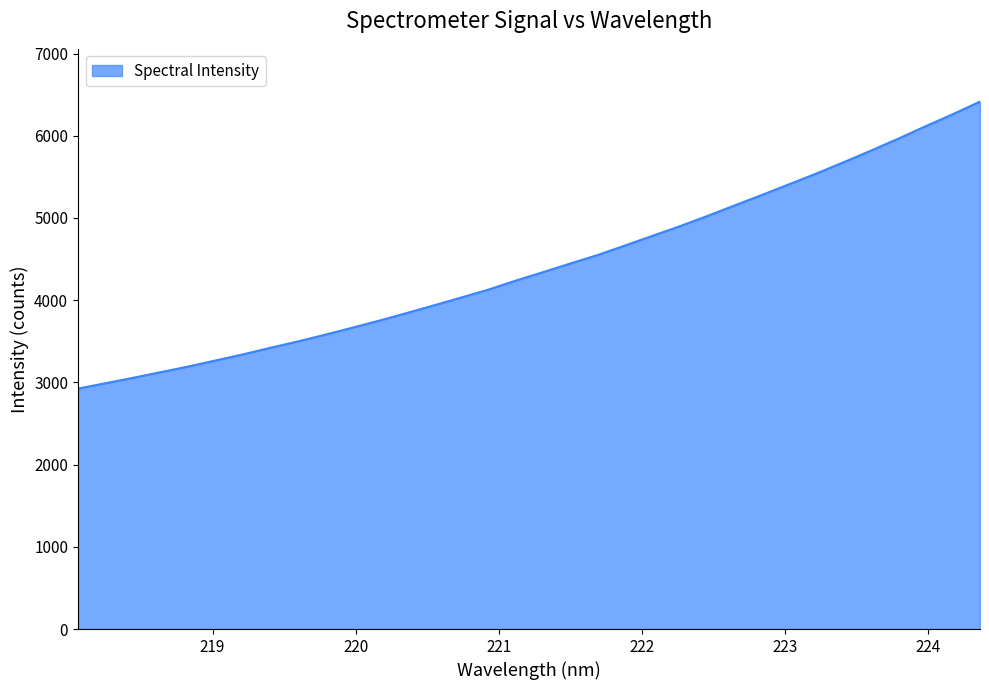

What is the difference between the maximum and minimum values?

3491.1